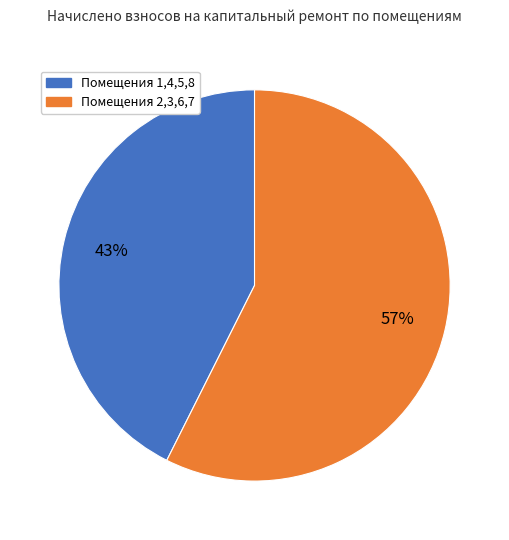

Is there any slice that represents more than half of the pie?

Yes